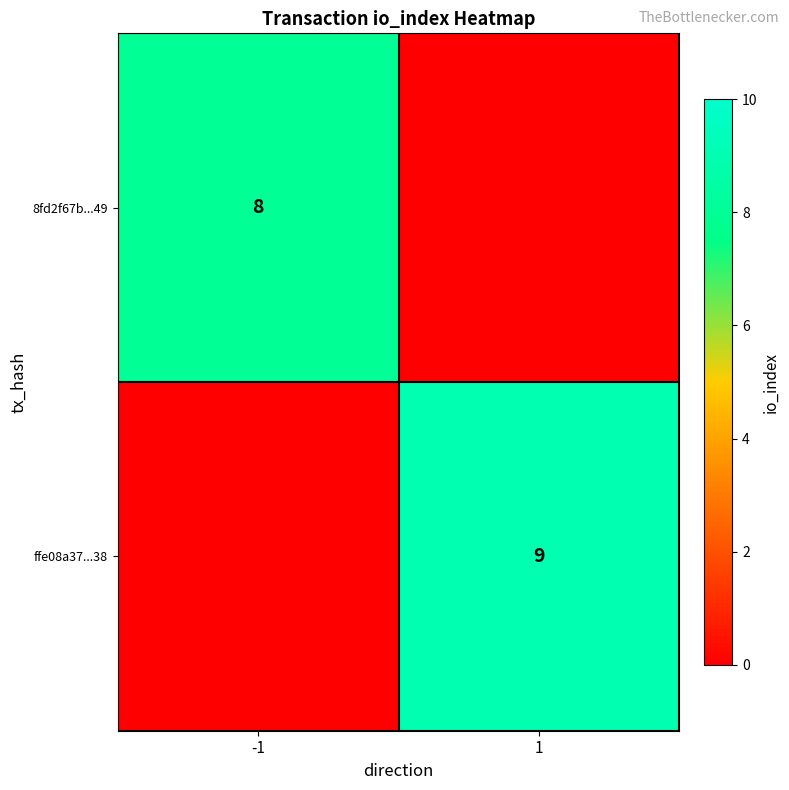

Is it true that 8fd2f67b...49 equals 8 at -1?

True